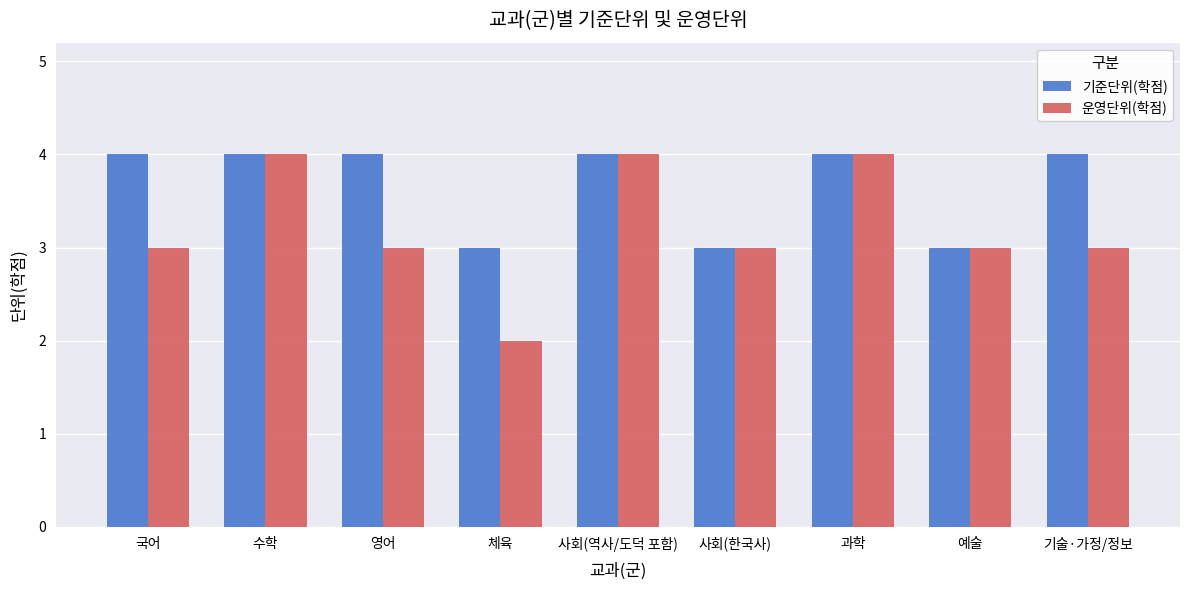

What are all the series names shown in the legend?

기준단위(학점), 운영단위(학점)